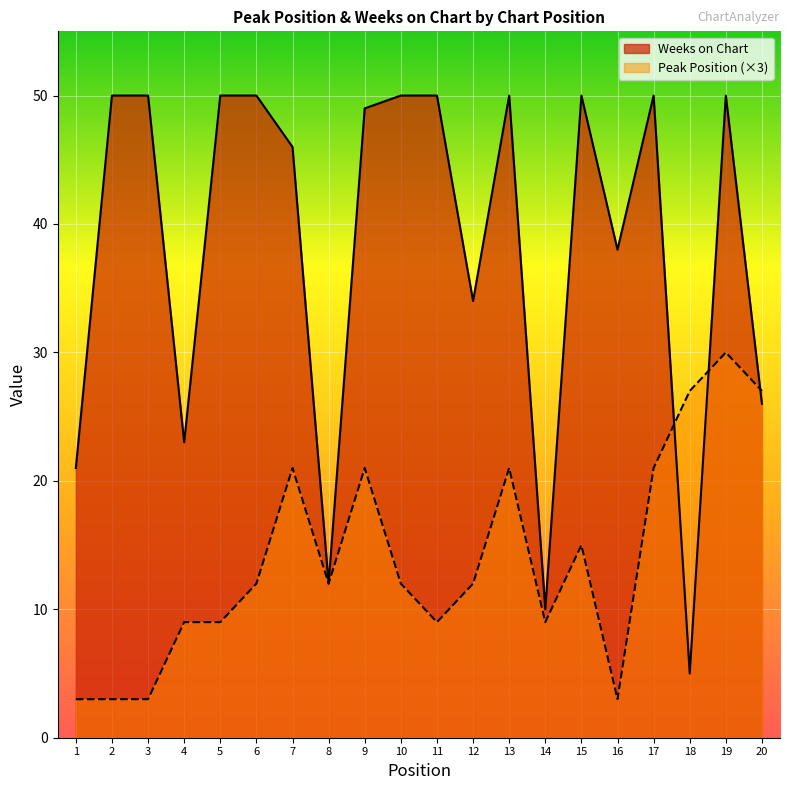

What is the sum of the Weeks on Chart values at 12 and 7?

80